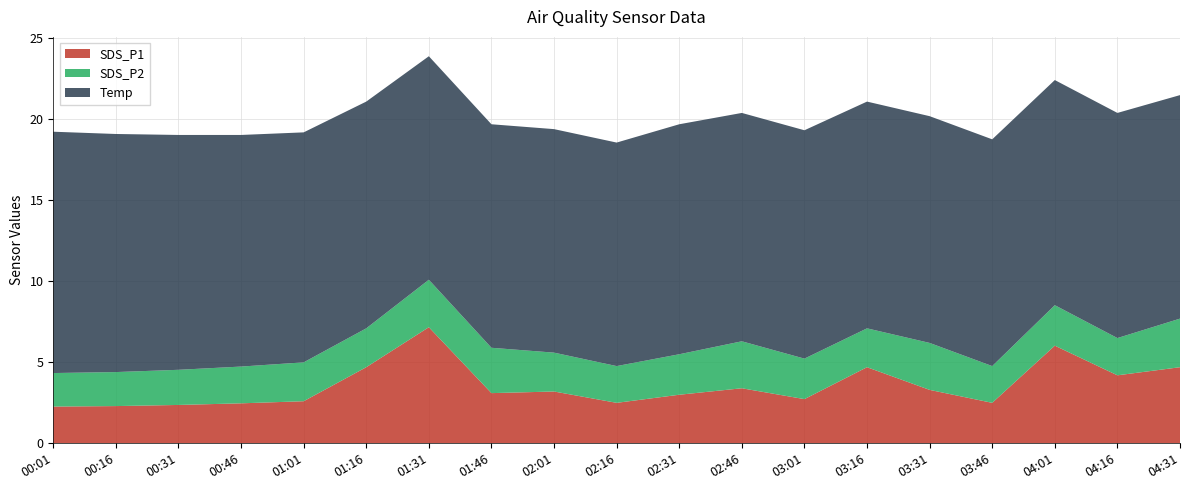

Reading left to right, what are all the values shown in this chart?

SDS_P1: 00:01=2.3	00:16=2.3	00:31=2.4	00:46=2.5	01:01=2.6	01:16=4.7	01:31=7.2	01:46=3.1	02:01=3.2	02:16=2.5	02:31=3.0	02:46=3.4	03:01=2.7	03:16=4.7	03:31=3.3	03:46=2.5	04:01=6.0	04:16=4.2	04:31=4.7
SDS_P2: 00:01=2.1	00:16=2.1	00:31=2.2	00:46=2.3	01:01=2.4	01:16=2.4	01:31=2.9	01:46=2.8	02:01=2.4	02:16=2.3	02:31=2.5	02:46=2.9	03:01=2.5	03:16=2.4	03:31=2.9	03:46=2.3	04:01=2.5	04:16=2.3	04:31=3.0
Temp: 00:01=14.9	00:16=14.7	00:31=14.5	00:46=14.3	01:01=14.2	01:16=14.0	01:31=13.8	01:46=13.8	02:01=13.8	02:16=13.8	02:31=14.2	02:46=14.1	03:01=14.1	03:16=14.0	03:31=14.0	03:46=14.0	04:01=13.9	04:16=13.9	04:31=13.8